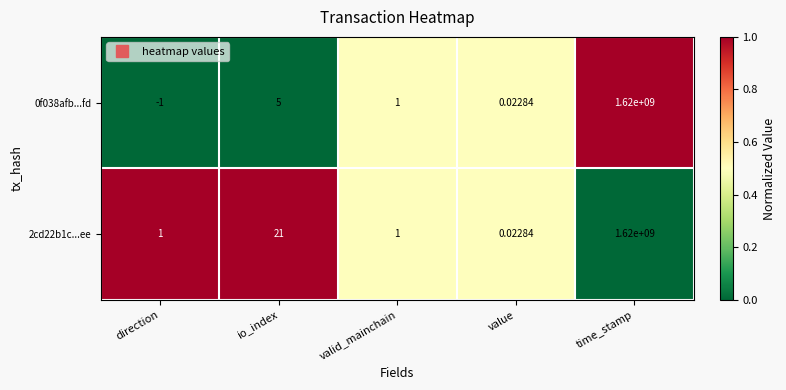

Where does the 0f038afb...fd series first go above 1?

io_index